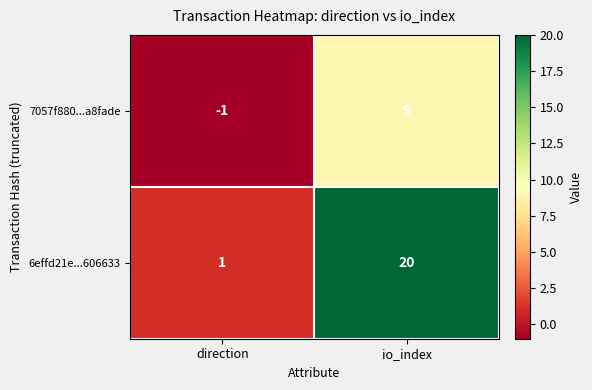

Which series has the largest total across all categories?

6effd21e...606633